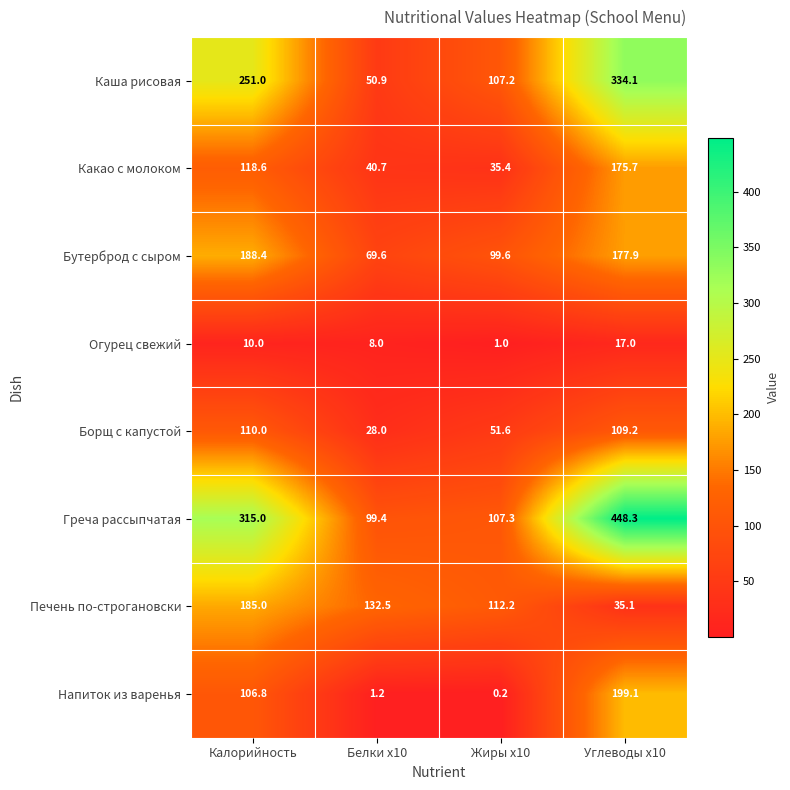

What is the sum of the Каша рисовая values at Углеводы x10 and Белки x10?

385.0